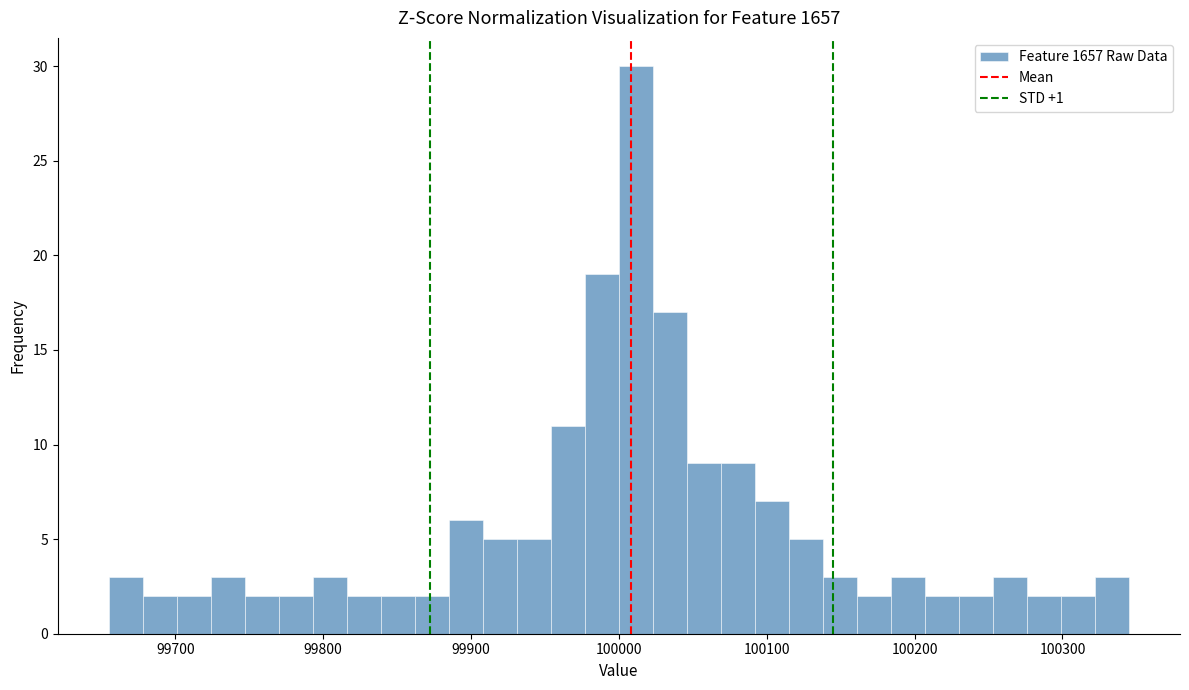

Read against the x-axis, roughly where is the centre of the tallest bar?

100010